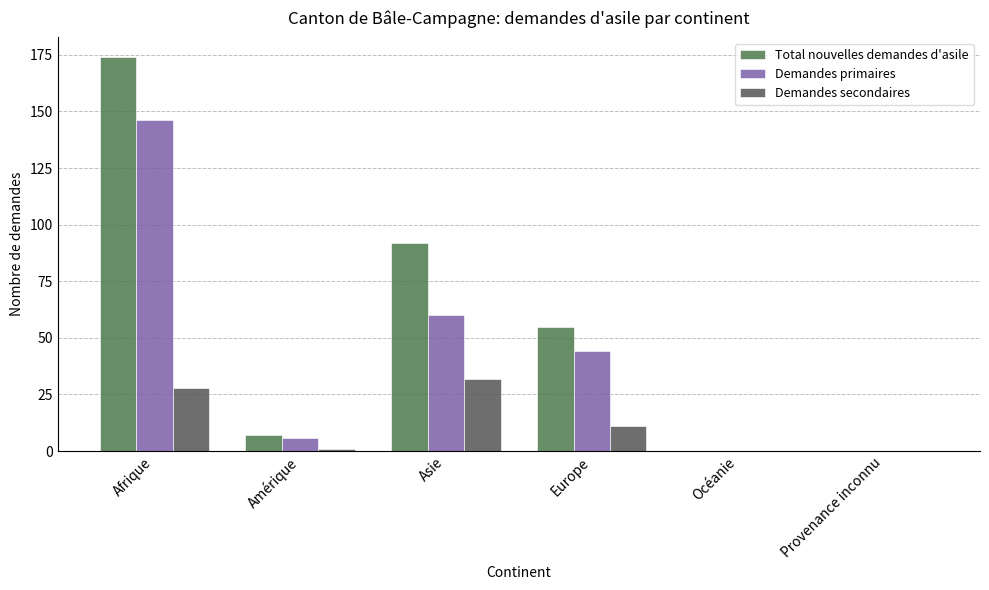

Are the bars horizontal?

No